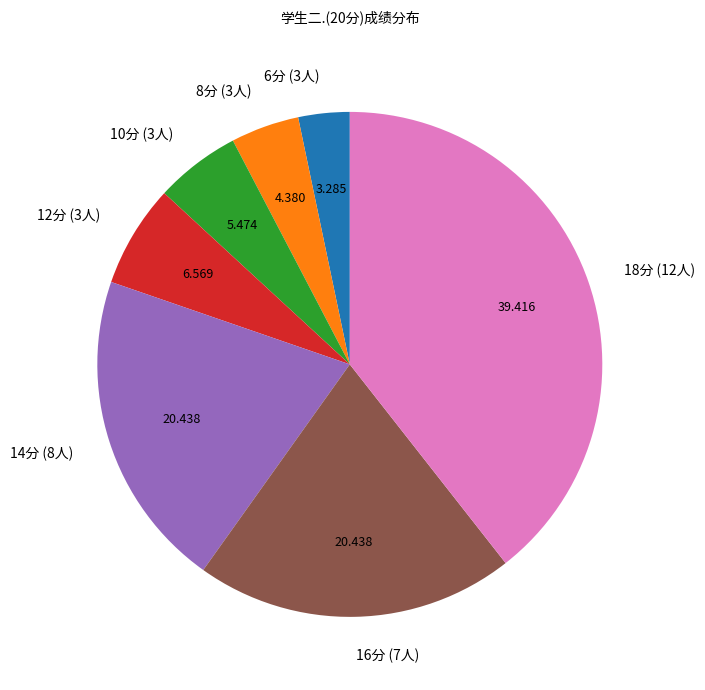

Is there a majority slice in this chart?

No